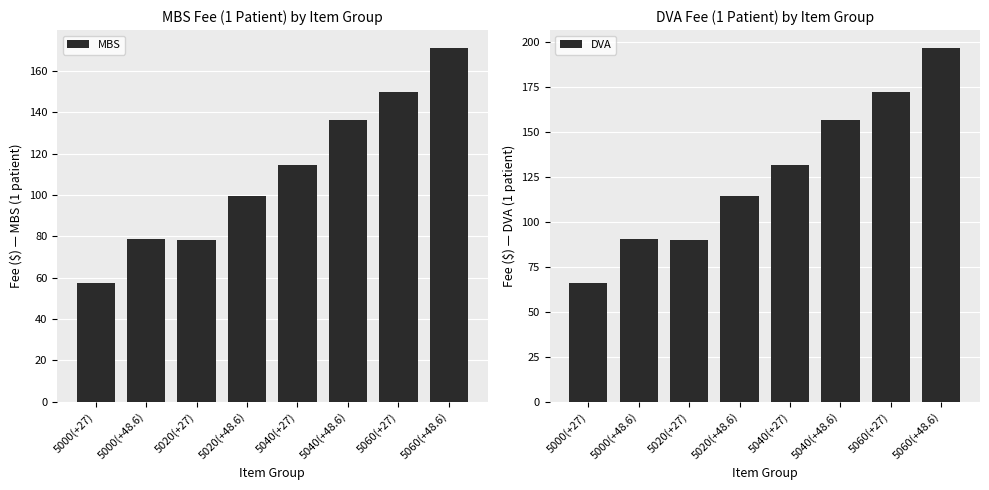

What is the difference between the maximum and minimum values in the DVA series?

131.1